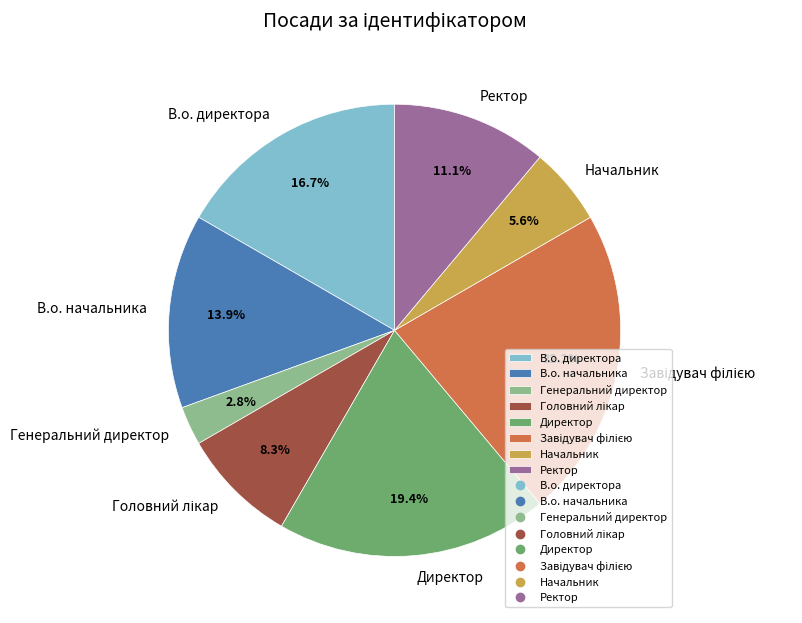

What is the smallest slice in the pie chart?

Генеральний директор